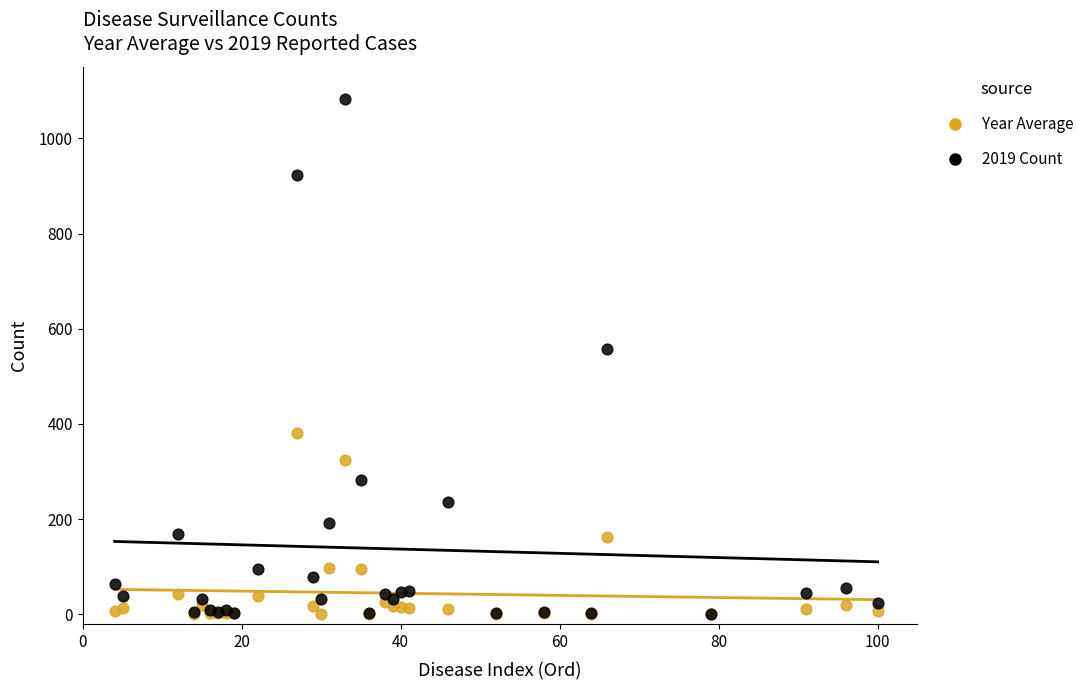

Across all series, what Y value is closest to 541?

557.0